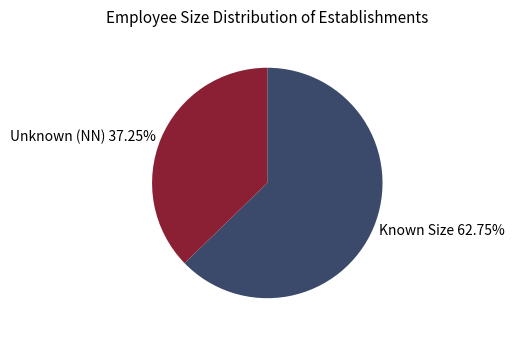

Count the number of slices in the pie.

2